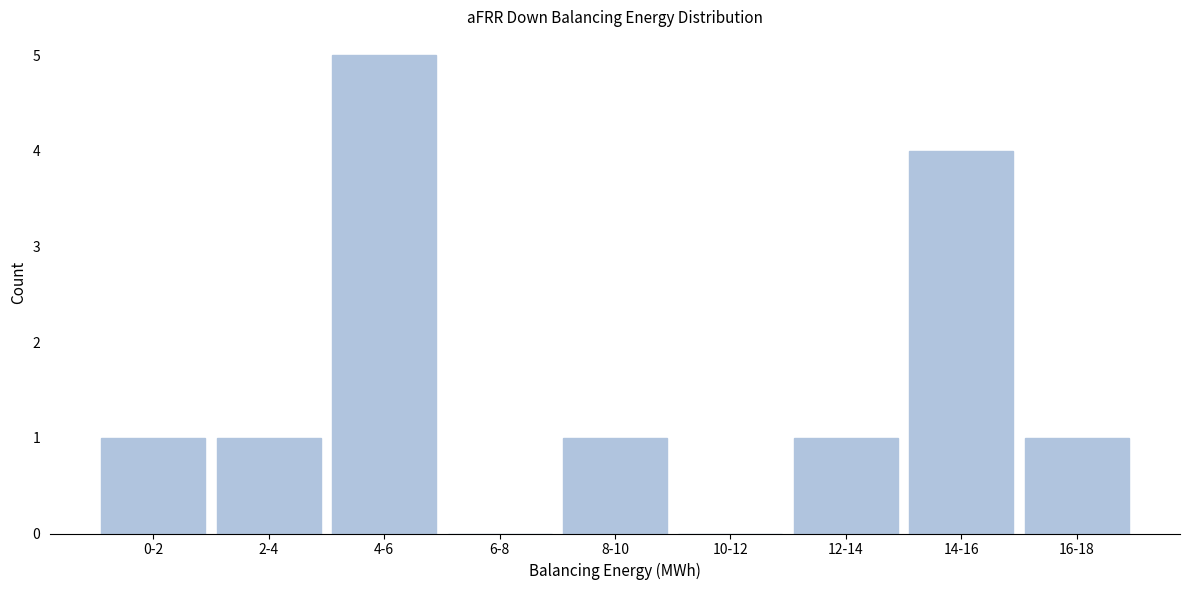

Reading right to left, list all the values displayed in this chart.

16-18=1	14-16=4	12-14=1	10-12=0	8-10=1	6-8=0	4-6=5	2-4=1	0-2=1